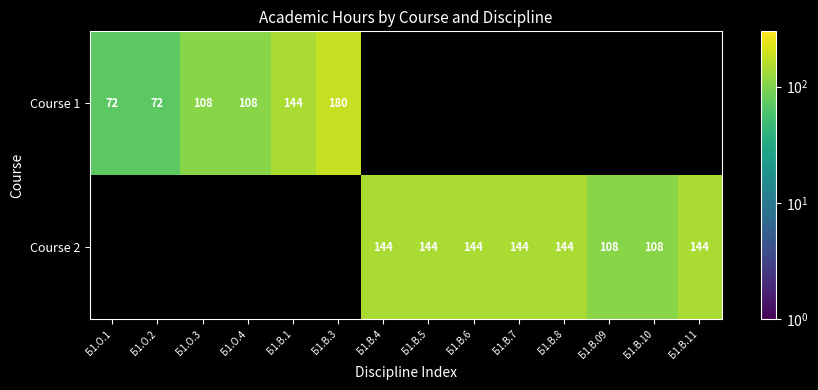

Is it true that Course 2 equals 144 at Б1.В.5?

True